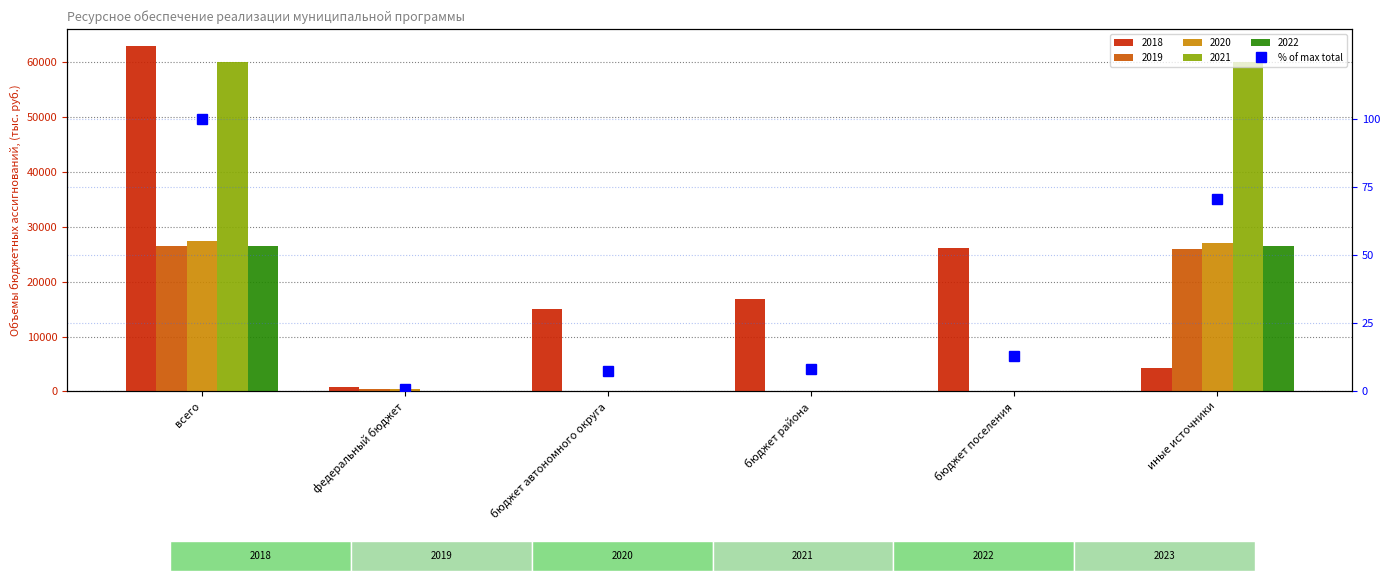

Rank the categories by value from lowest to highest.

федеральный бюджет, бюджет автономного округа, бюджет района, бюджет поселения, иные источники, всего